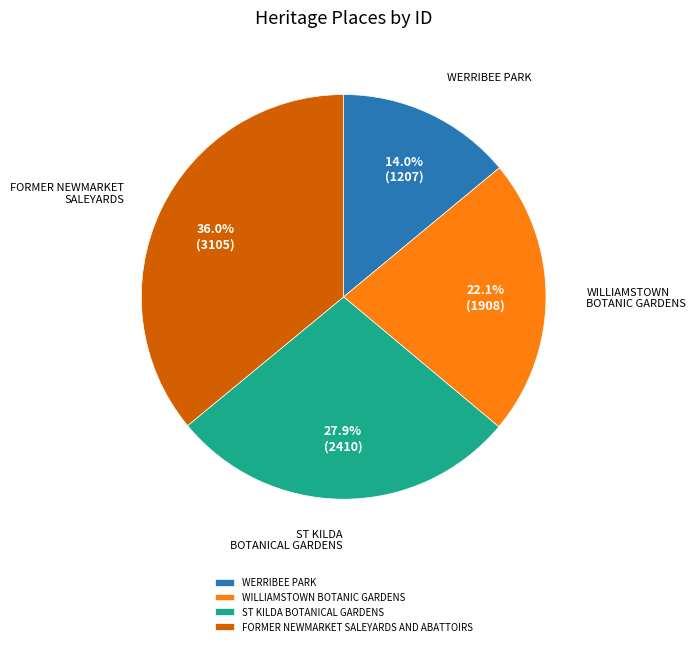

Does WILLIAMSTOWN BOTANIC GARDENS account for over 50% of the chart?

No